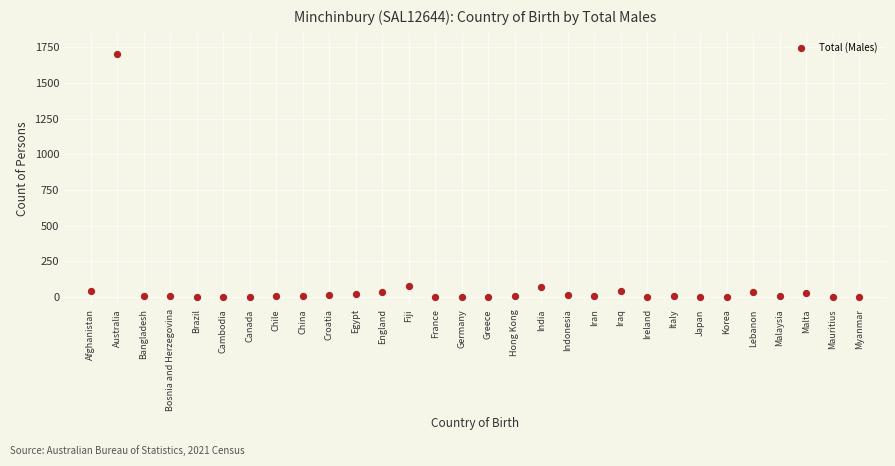

What is the range of Y values (max minus min)?

1700